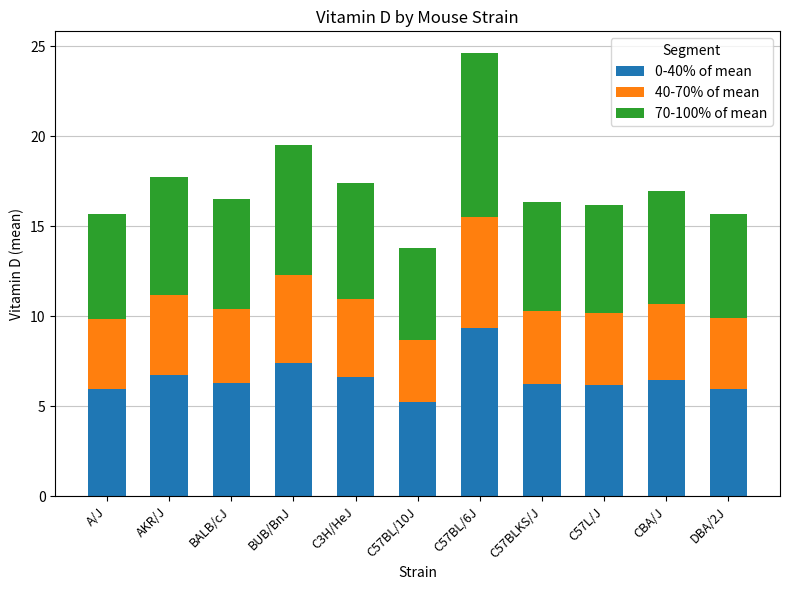

What is the total value across all series at AKR/J?

17.7